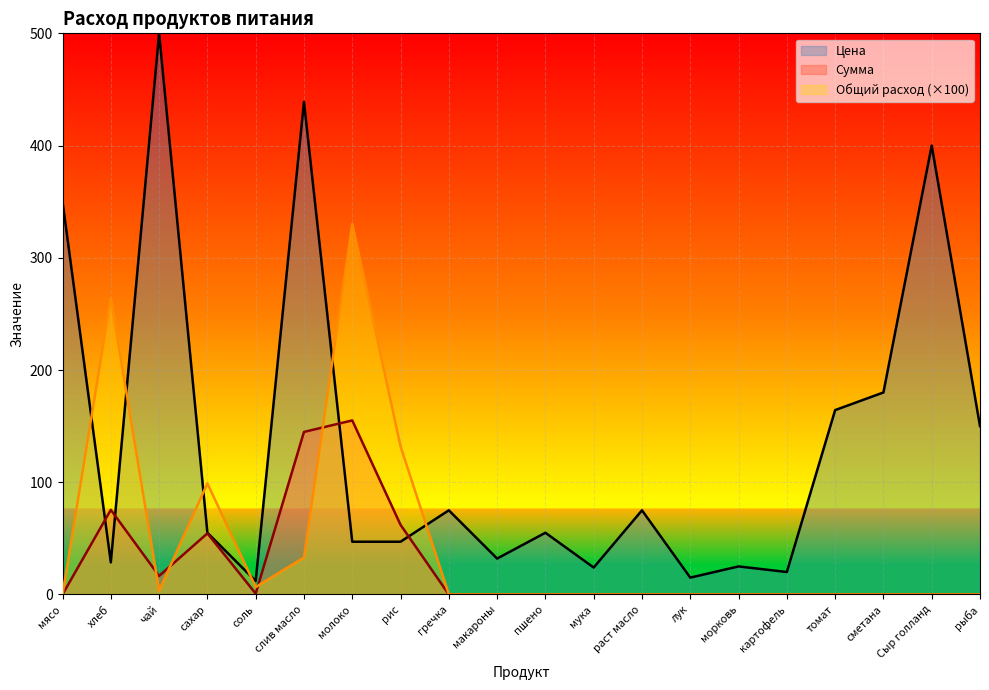

Reading left to right, extract all data points from this chart.

Цена: 350.0	28.6	500.0	55.0	12.0	438.9	47.0	47.0	75.0	32.0	55.0	24.0	75.0	15.0	25.0	20.0	164.3	180.0	400.0	150.0
Сумма: 0.0	75.4	16.5	54.5	0.8	144.8	155.1	62.0	0.0	0.0	0.0	0.0	0.0	0.0	0.0	0.0	0.0	0.0	0.0	0.0
Общий расход: 0.0	264.0	3.3	99.0	6.6	33.0	330.0	132.0	0.0	0.0	0.0	0.0	0.0	0.0	0.0	0.0	0.0	0.0	0.0	0.0